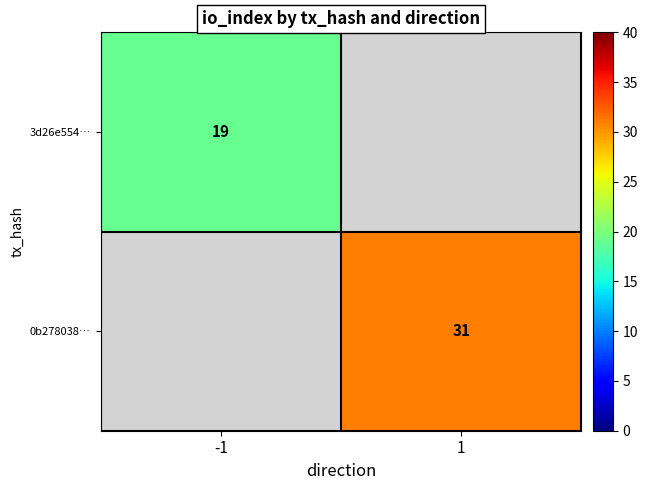

Is it true that 0b278038… equals 15 at 1?

False